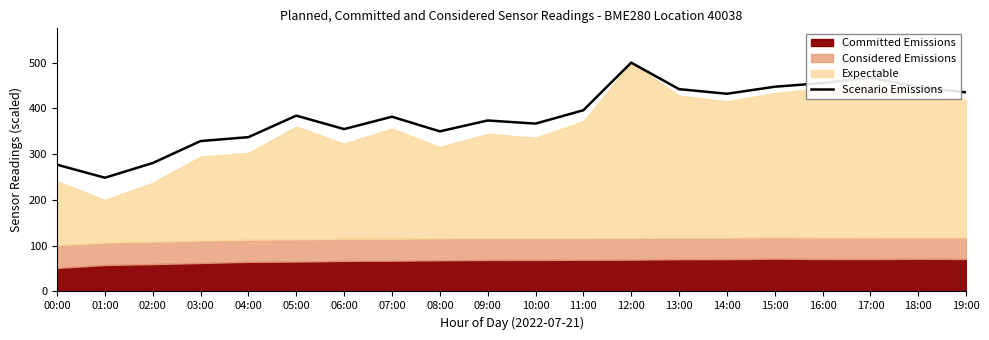

List the labels in order of value, smallest first.

01:00, 00:00, 02:00, 03:00, 04:00, 08:00, 06:00, 10:00, 09:00, 07:00, 05:00, 11:00, 14:00, 19:00, 13:00, 18:00, 15:00, 16:00, 17:00, 12:00